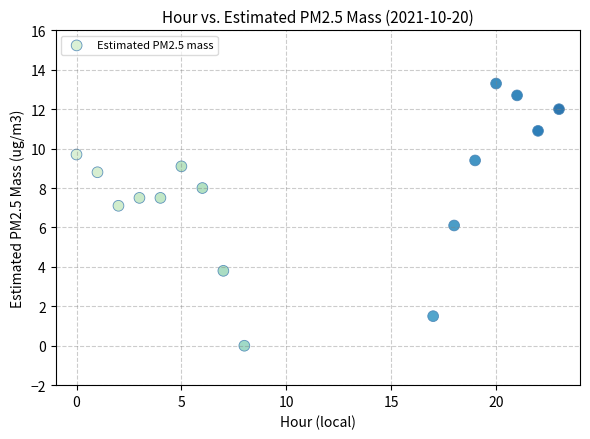

What is the range of X values (max minus min)?

23.0